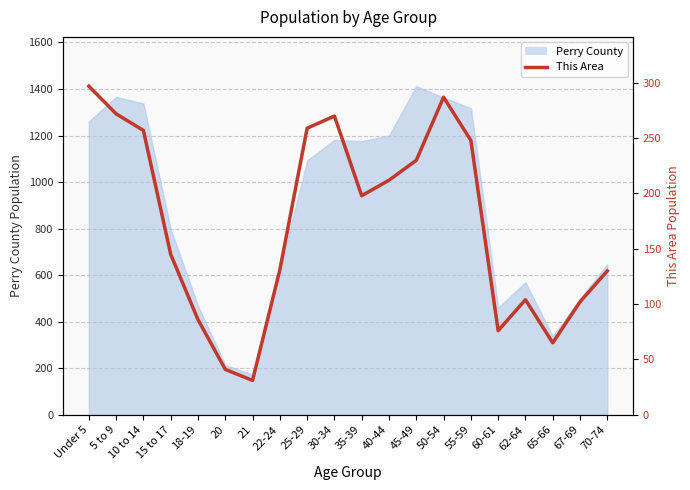

What is the difference between the maximum and minimum values?

266